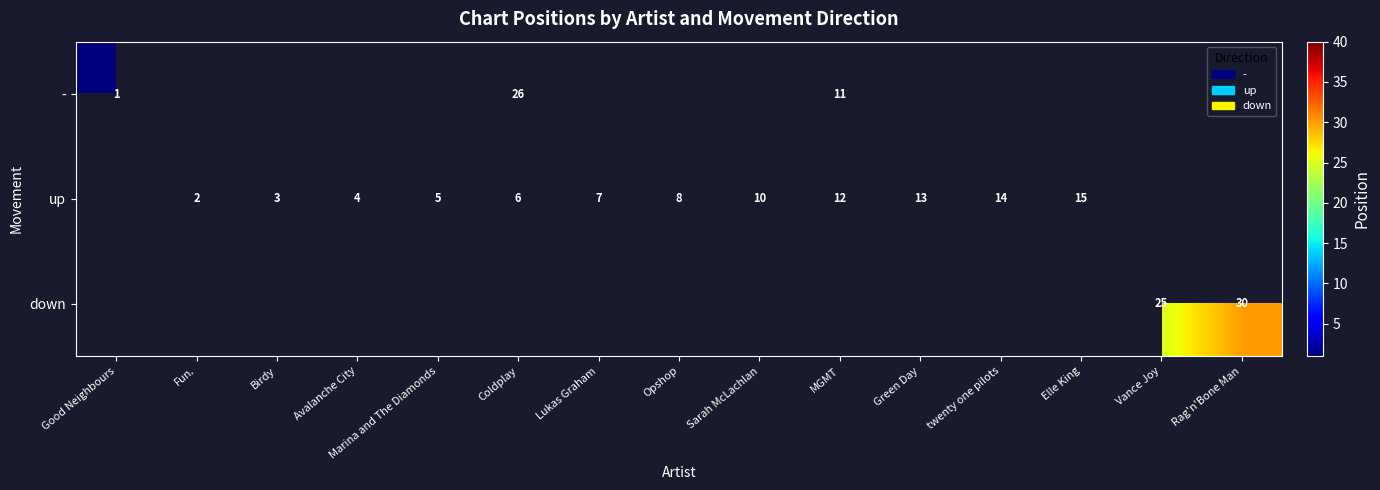

Is it true that - equals 41 at Coldplay?

False